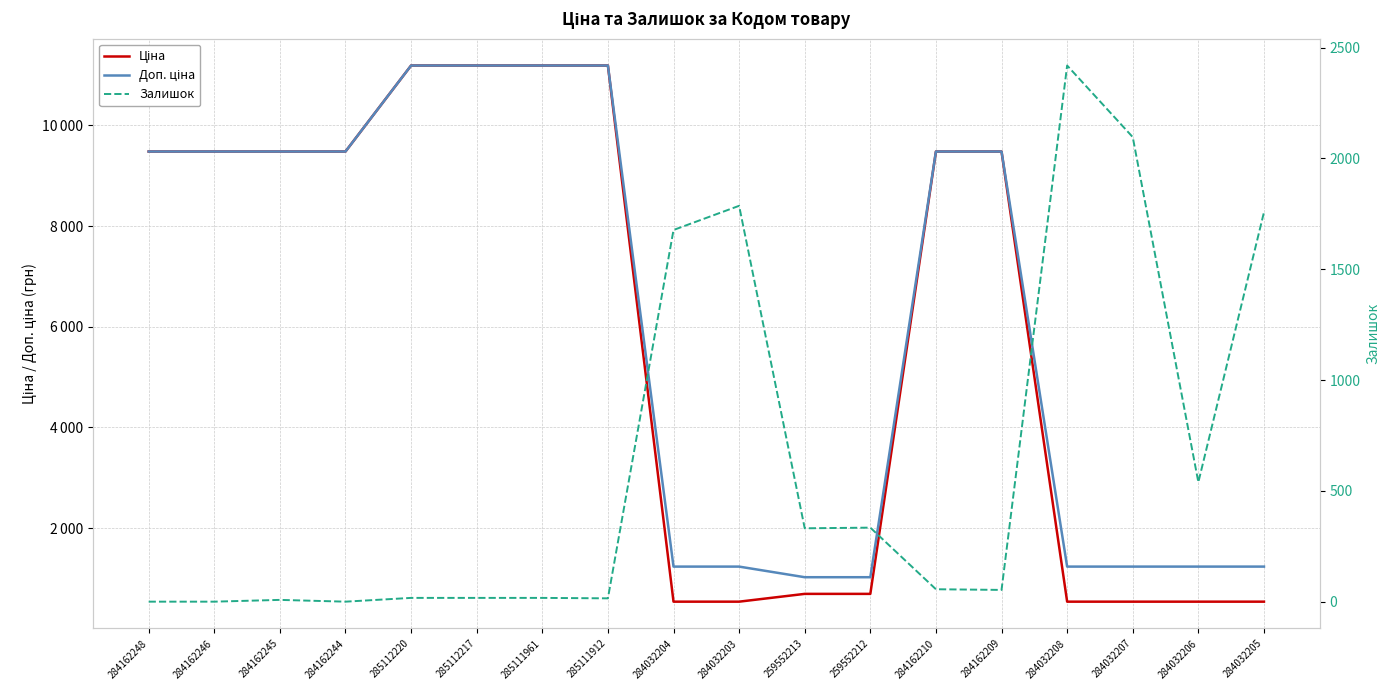

The Залишок series shows 0.0 at 284162248. True or false?

True